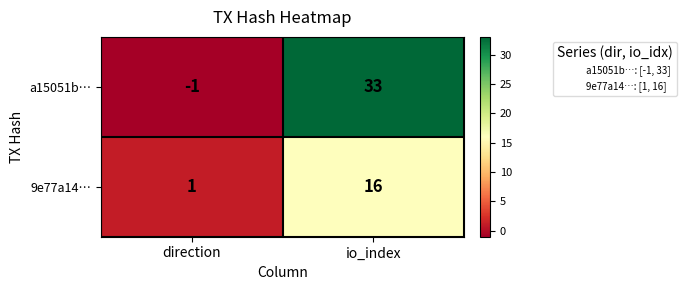

At io_index, list the series in order from smallest to largest.

9e77a14…, a15051b…